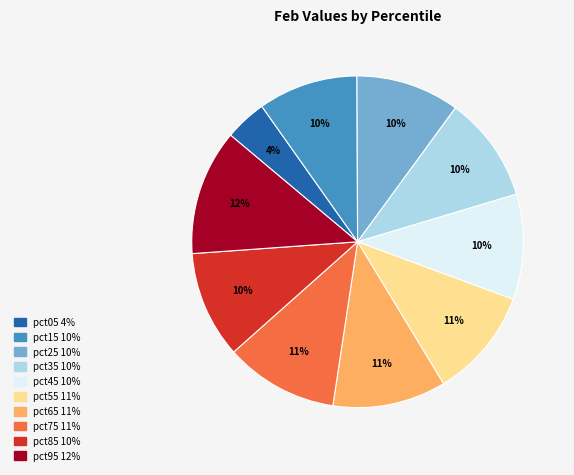

Between pct25 and pct65, which is larger?

pct65